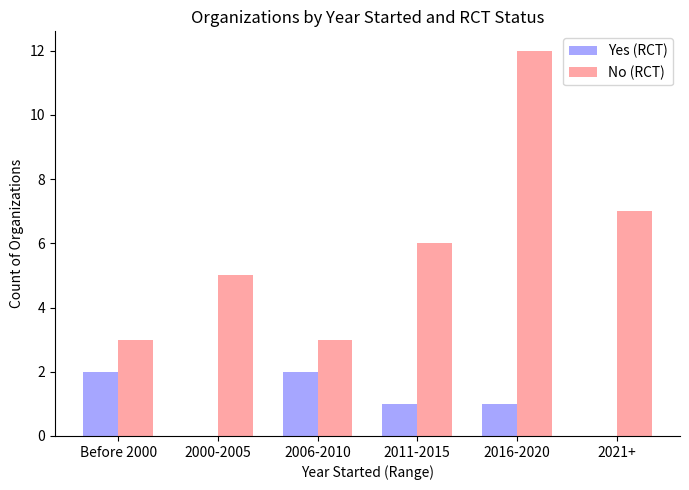

The Yes (RCT) series shows 1 at 2011-2015. True or false?

True